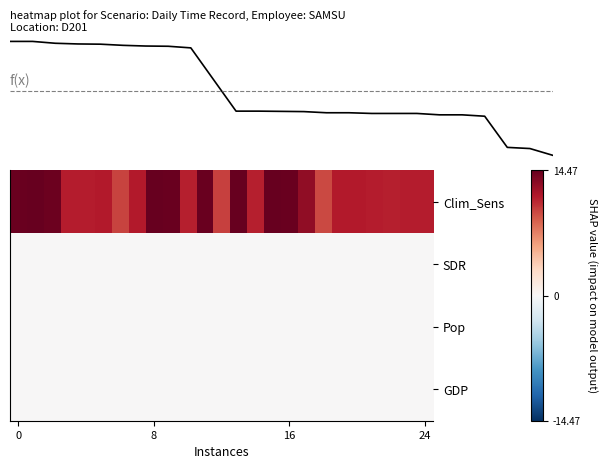

Which has a higher value, 10 or 23?

23